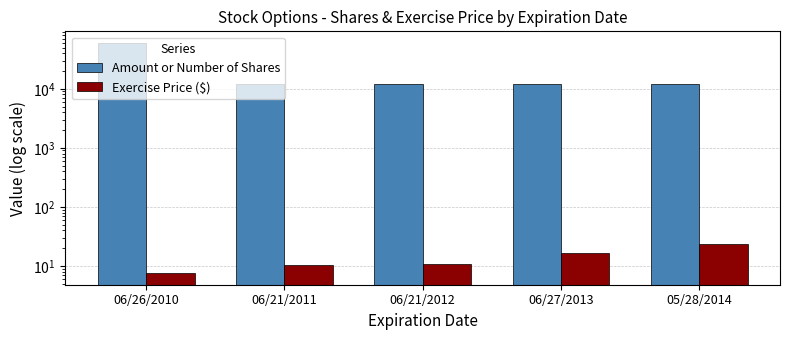

Which series has the largest range (max minus min)?

Amount or Number of Shares